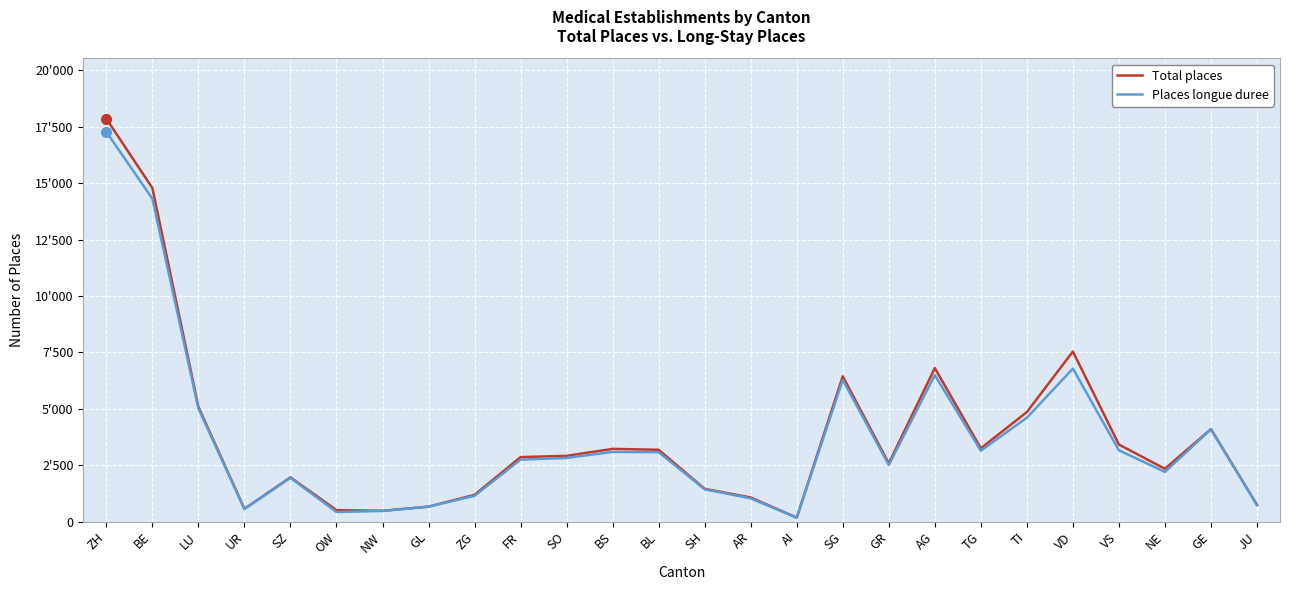

True or false: Places longue duree and Total places intersect in this chart.

False